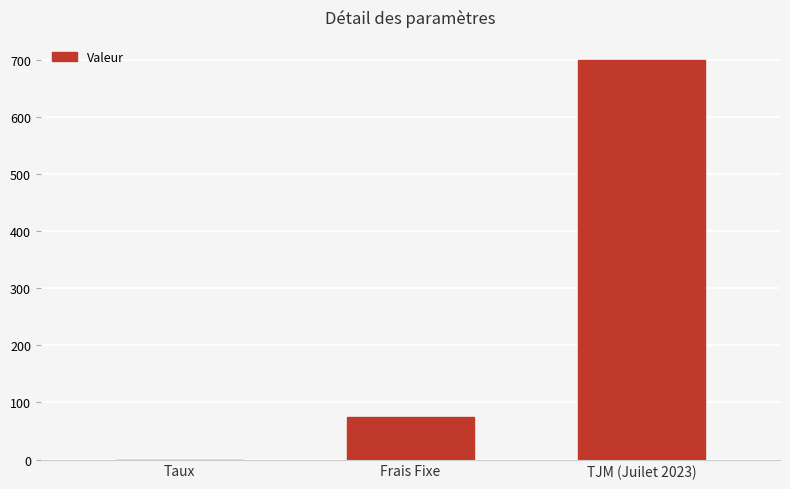

Reading left to right, transcribe all the data shown in this chart.

0.1	75.0	700.0